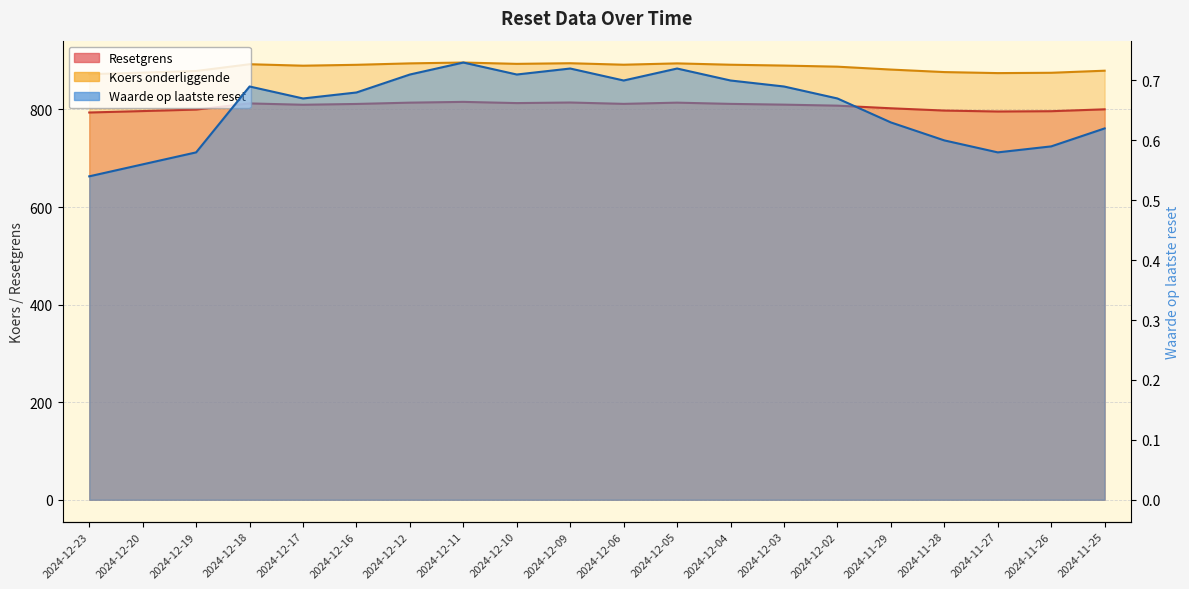

How many lines are shown in the chart?

3